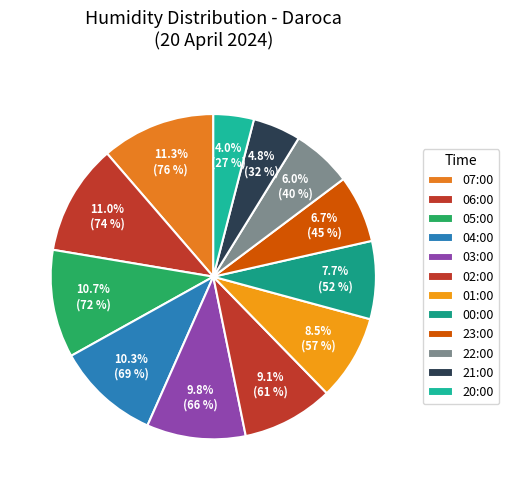

How many segments does this pie chart have?

12